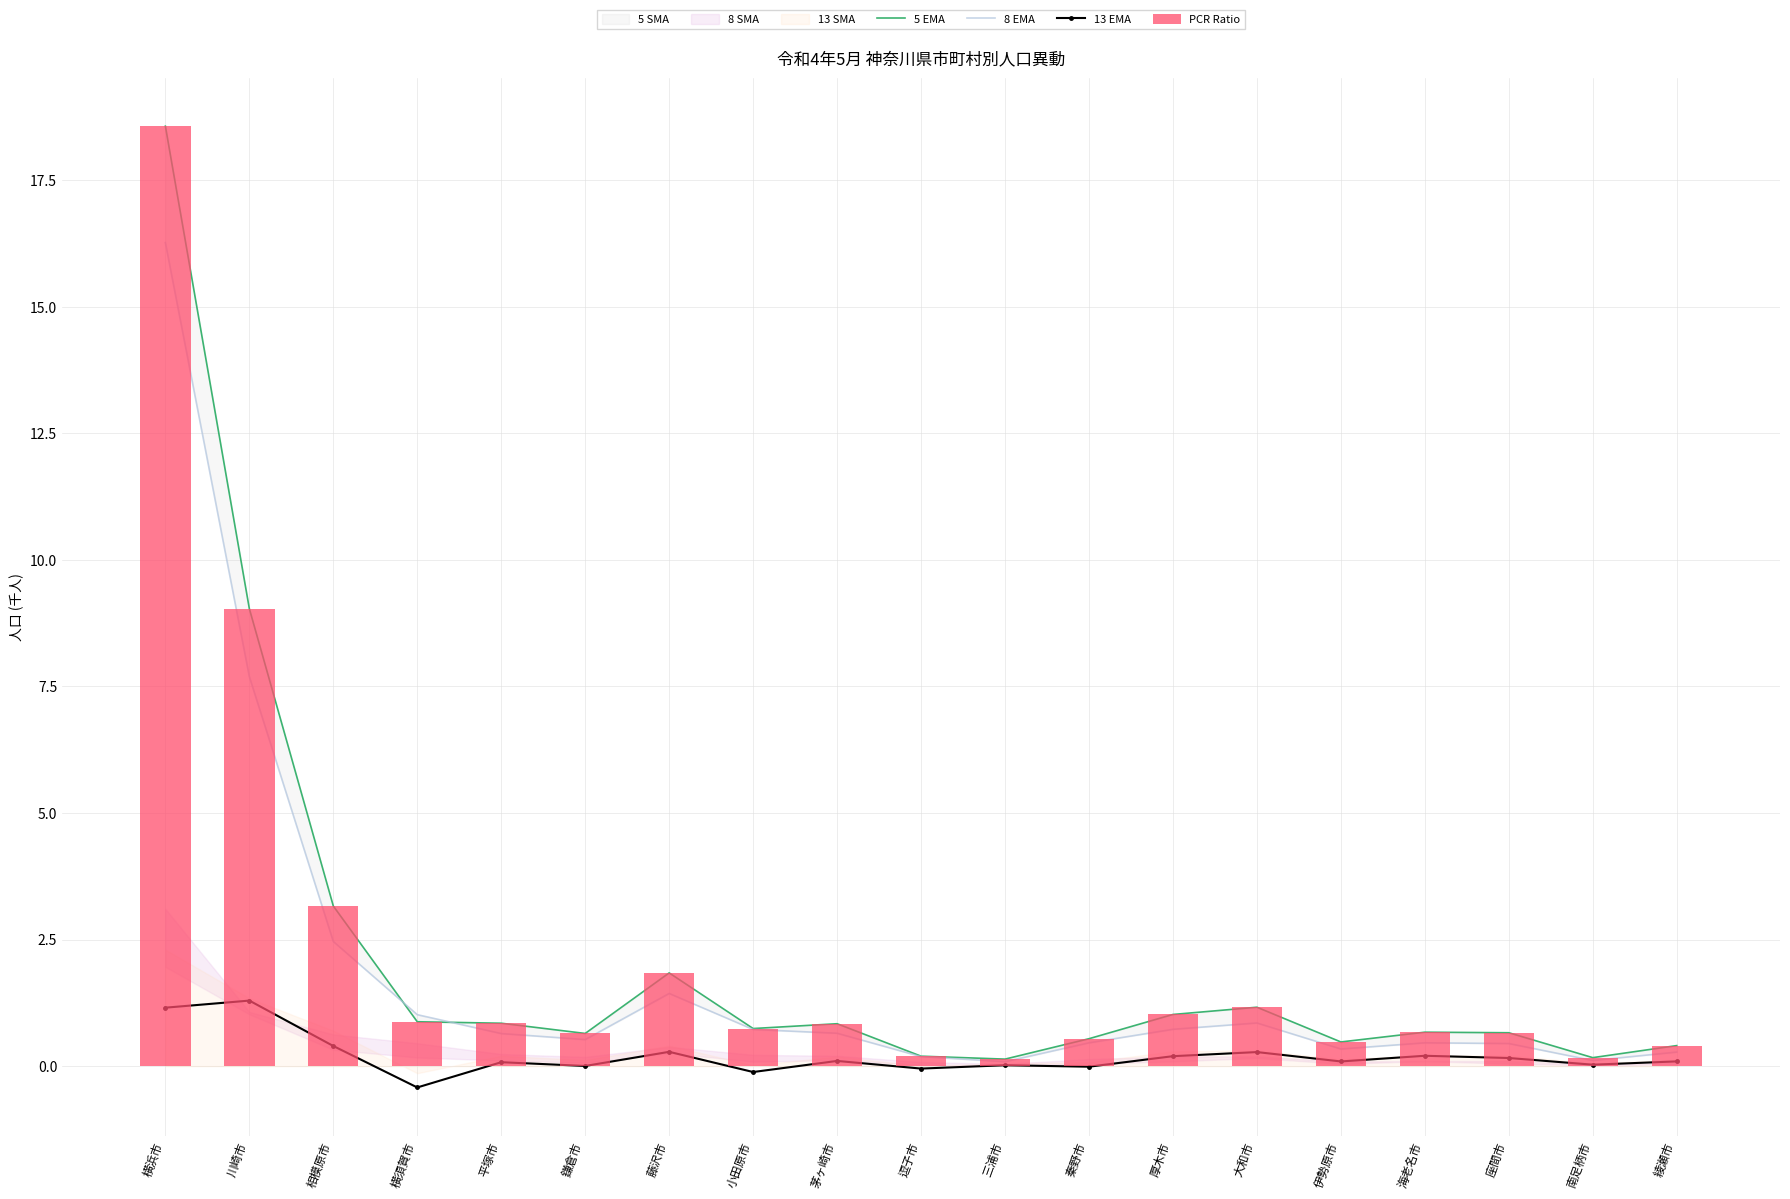

Where is 8 EMA nearest to the value 8?

川崎市